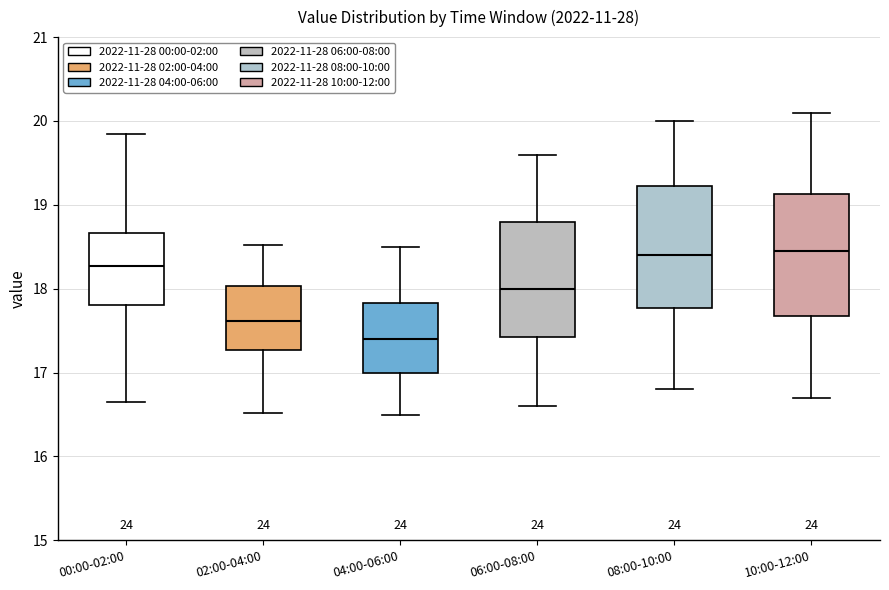

Where is the upper edge of the box for 04:00-06:00 on the y-axis? The values are not printed on the chart, so give them approximately, as read against the axis.

17.8